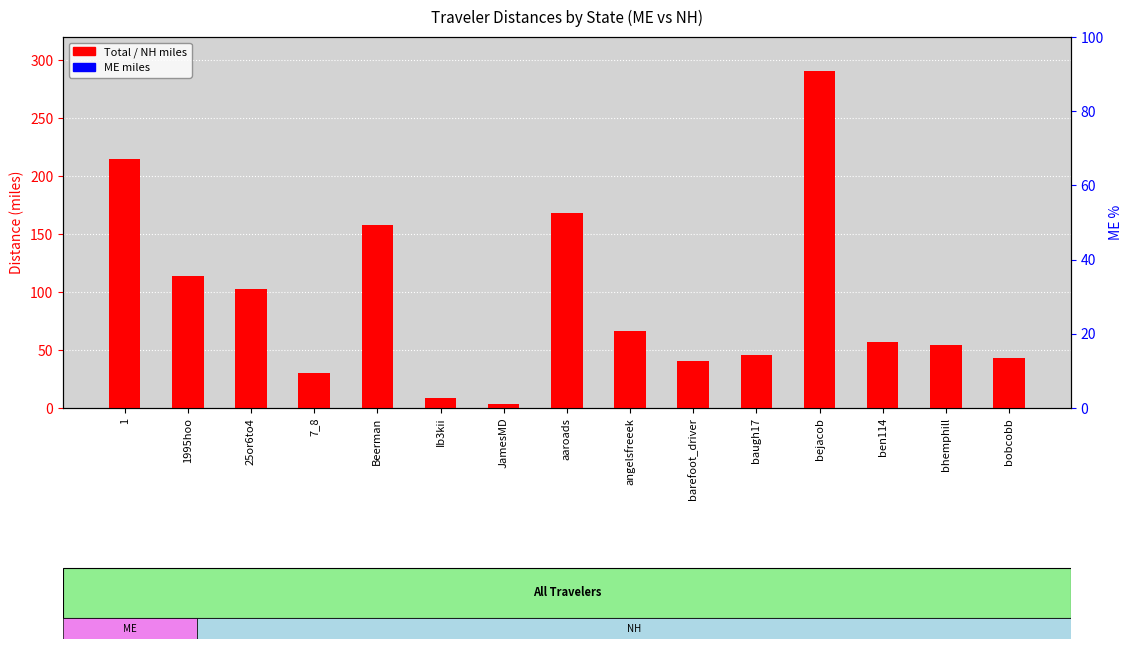

Which category has the lowest value in the Total (NH miles) series?

JamesMD